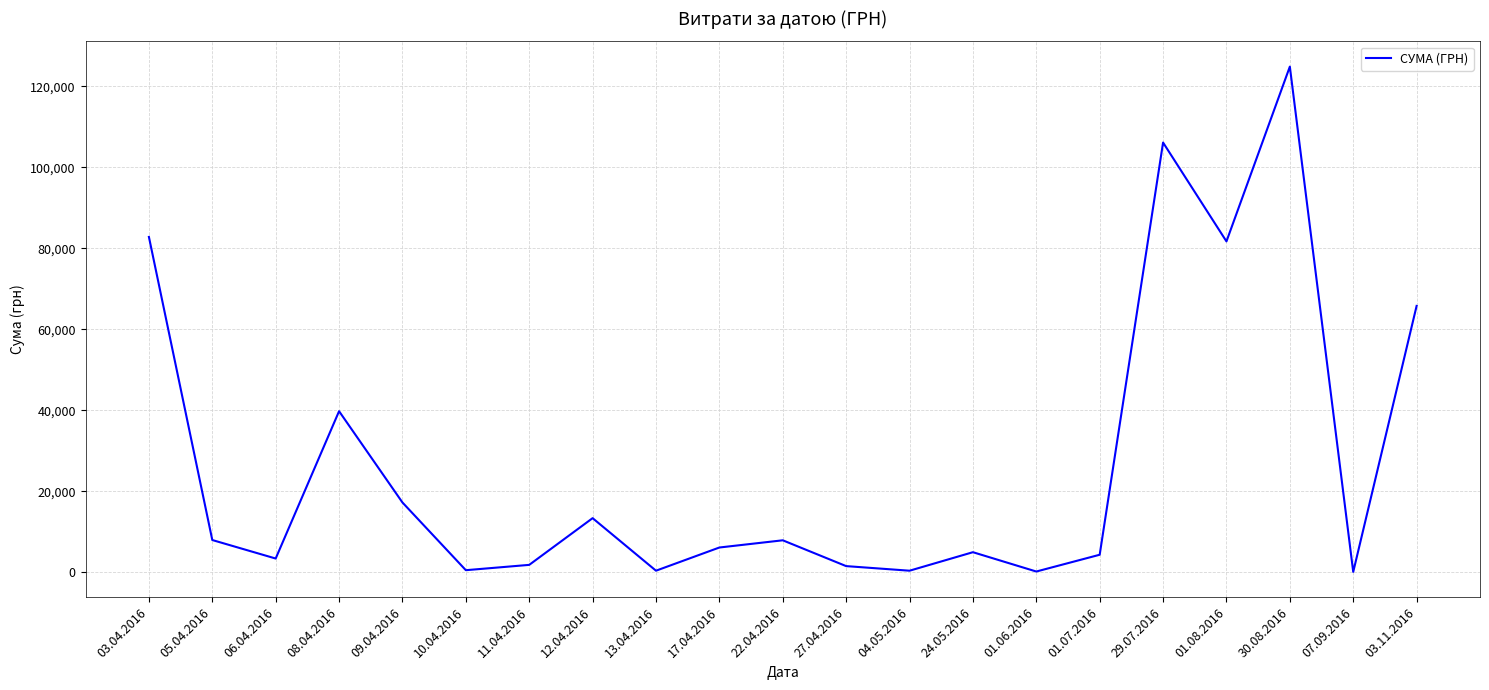

What is the maximum value shown in the chart?

124904.8